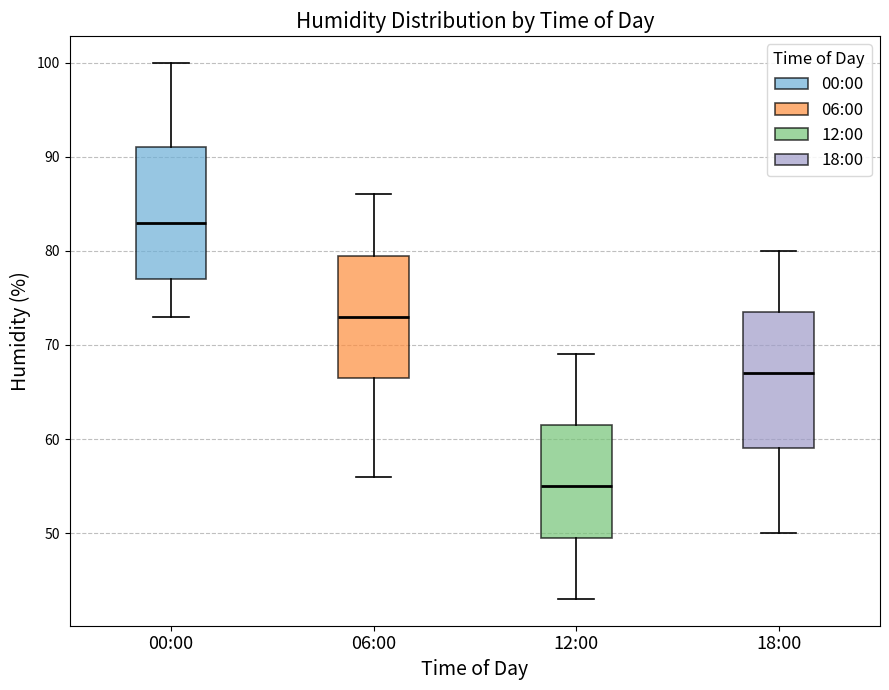

Reading left to right, transcribe this box plot: for each box, give where its median line is, the range the box spans, and where its two whiskers end, as read against the y-axis. The values are not printed on the chart, so give them approximately, as read against the axis.

00:00: median 83, box 77 to 91, whiskers 73 to 100
06:00: median 73, box 67 to 80, whiskers 56 to 86
12:00: median 55, box 50 to 62, whiskers 43 to 69
18:00: median 67, box 59 to 74, whiskers 50 to 80